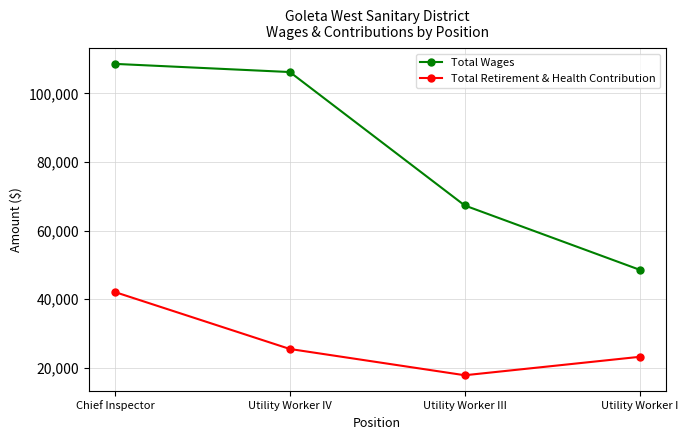

At Utility Worker IV, list the series in order from smallest to largest.

Total Retirement & Health Contribution, Total Wages